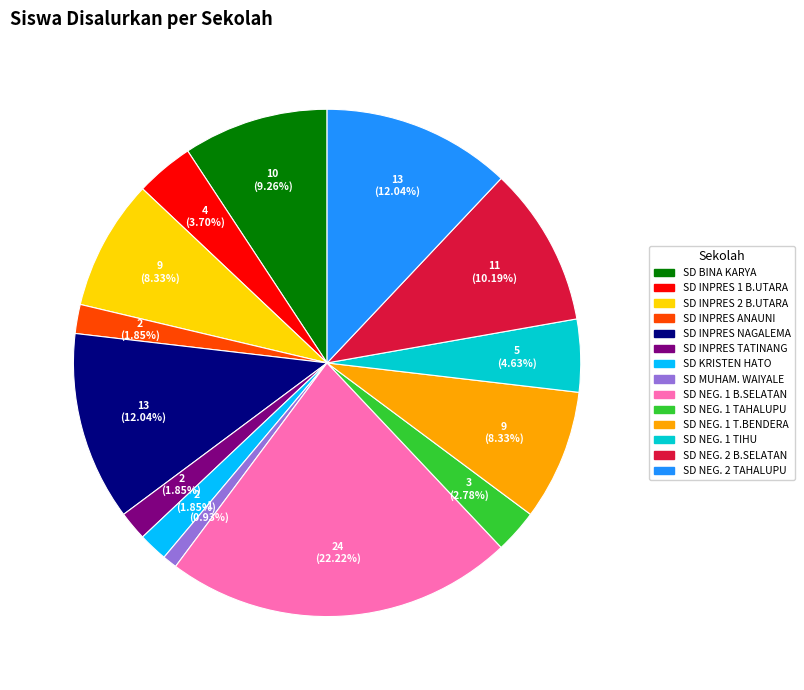

Approximately how many times larger is the value at SD NEG. 1 T.BENDERA compared to SD KRISTEN HATO?

4.5